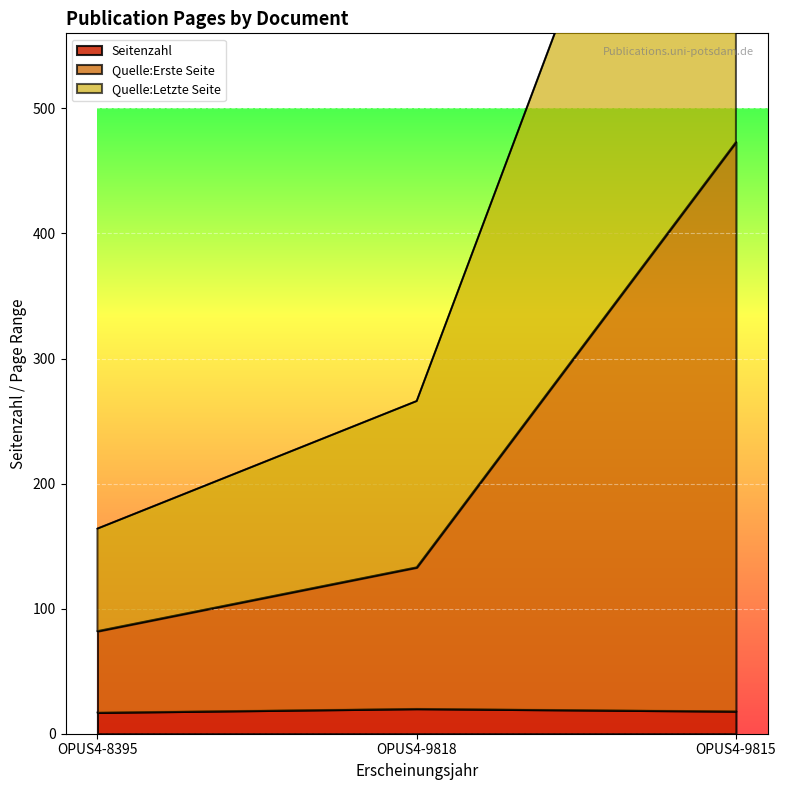

What are all the series names shown in the legend?

Seitenzahl, Quelle:Erste Seite, Quelle:Letzte Seite